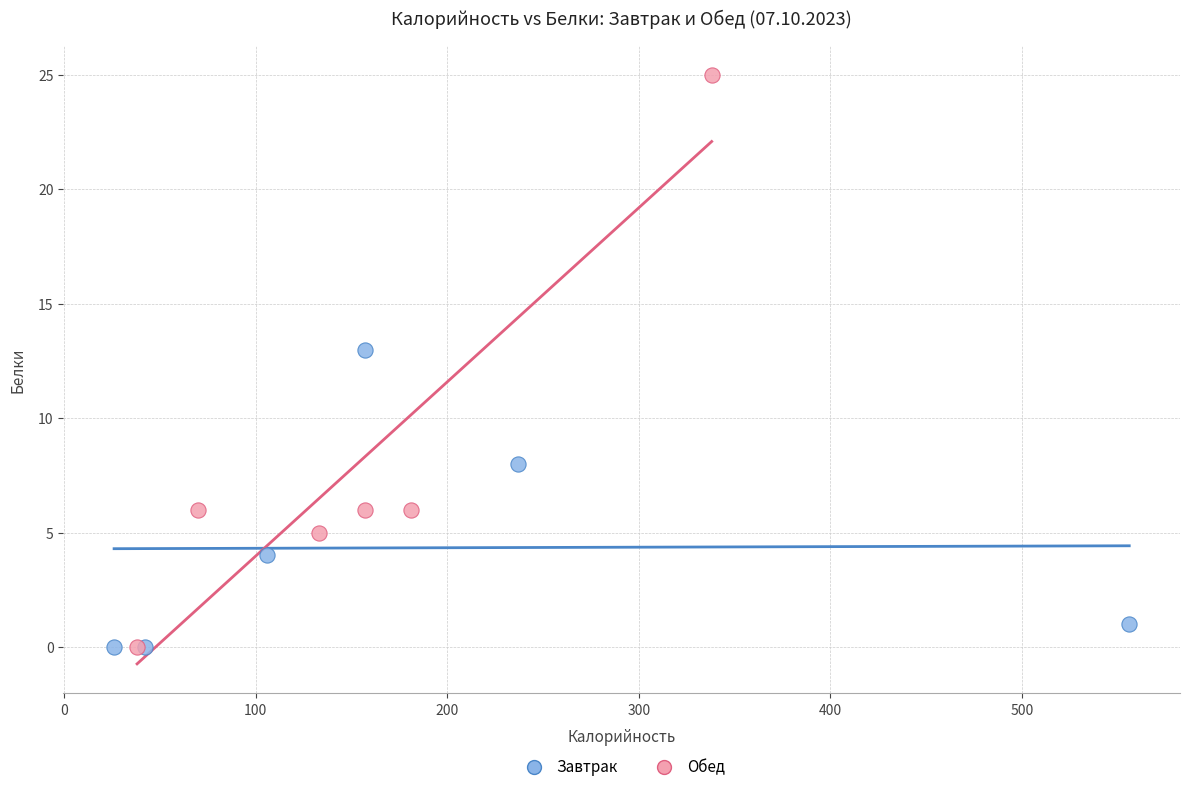

Which series has the largest Y range (max minus min)?

Обед